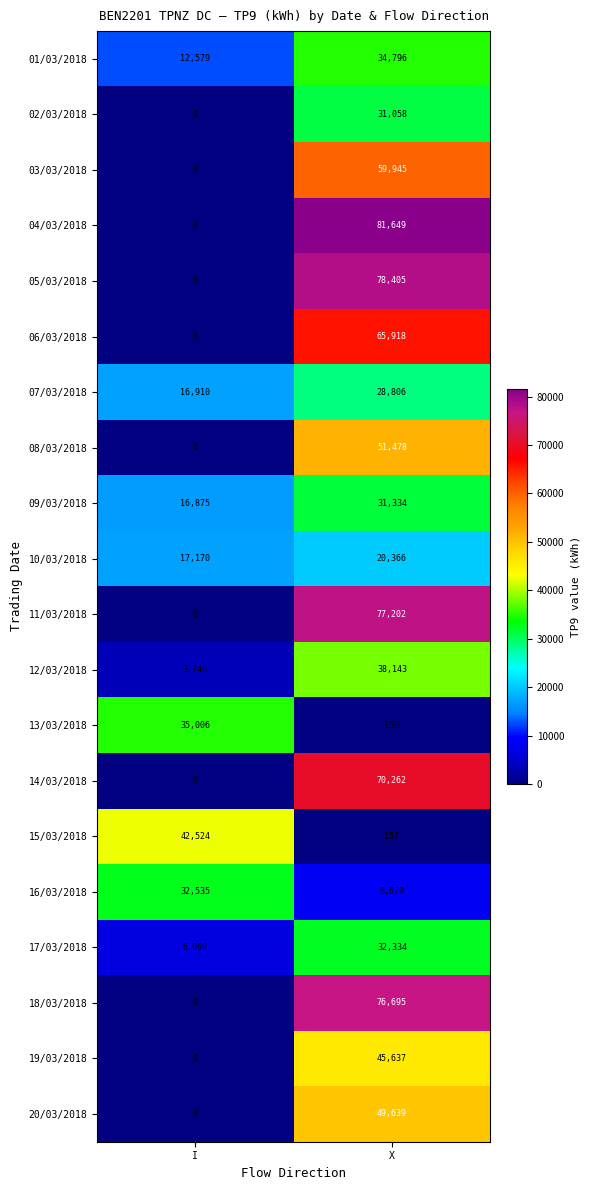

At which category is the sum across all series the highest?

X